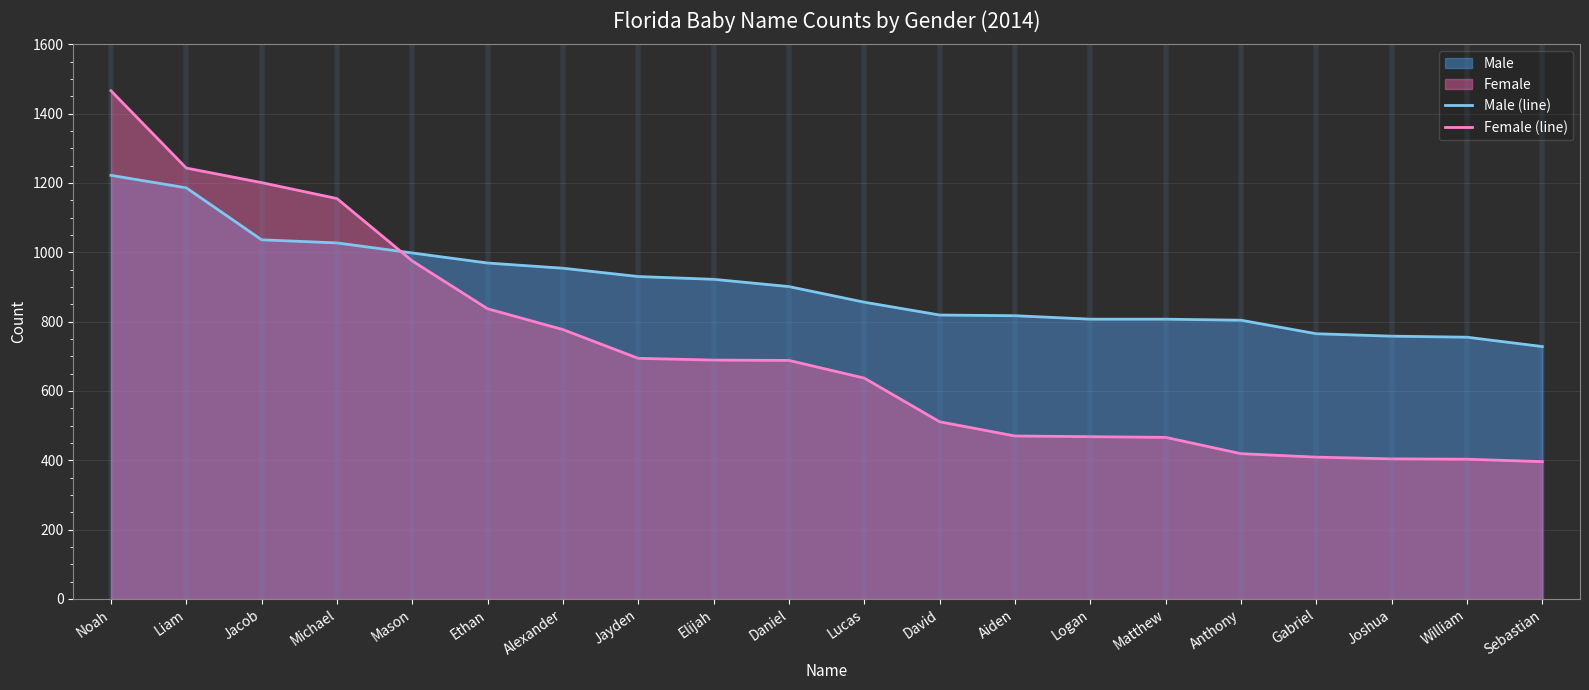

What is the total value across all series at Michael?

2182